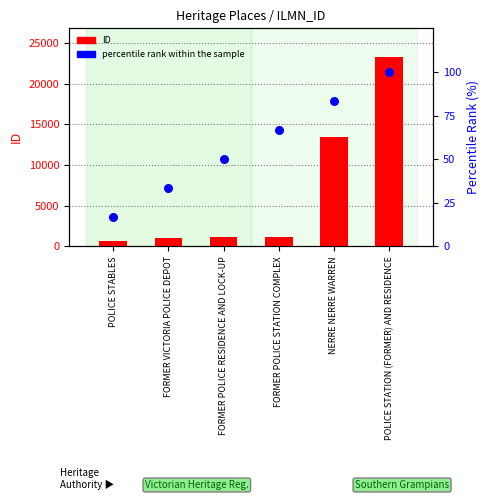

Which series has the largest Y range (max minus min)?

ID